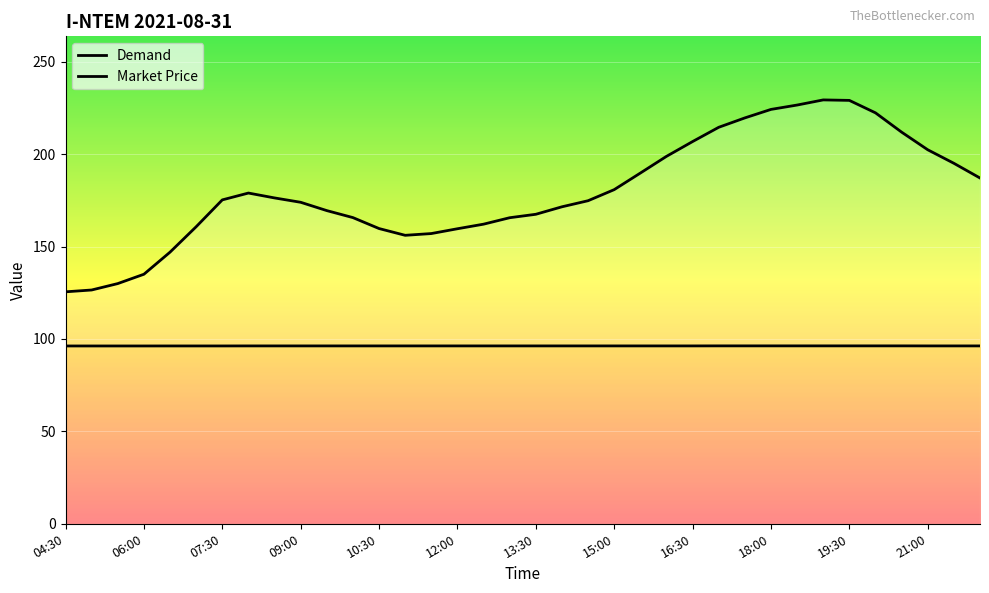

What is the difference between the maximum and minimum values in the Demand series?

103.9